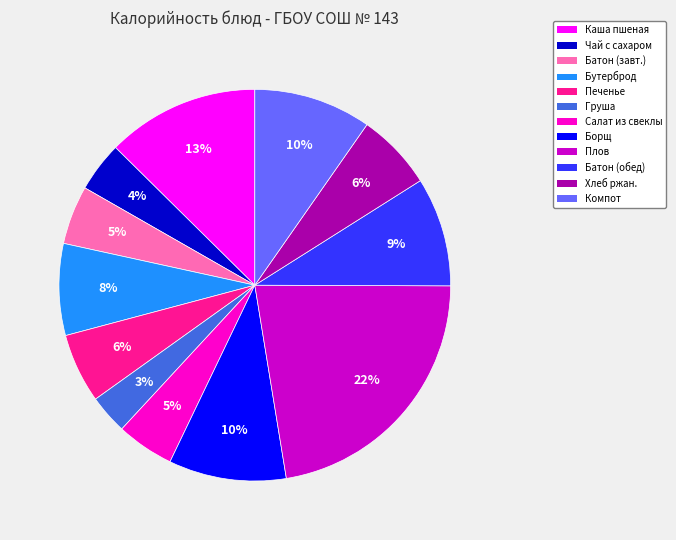

What is the ratio of the value at Батон (завт.) to the value at Печенье?

0.8